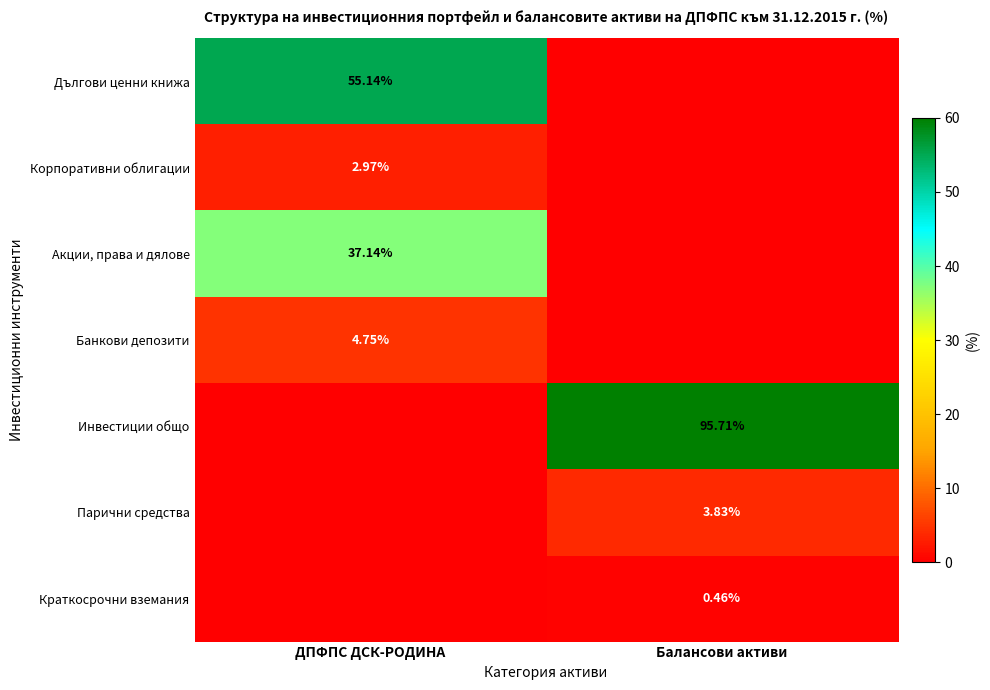

Is the value of Инвестиции общо at Балансови активи greater than the value of Краткосрочни вземания at Балансови активи?

Yes